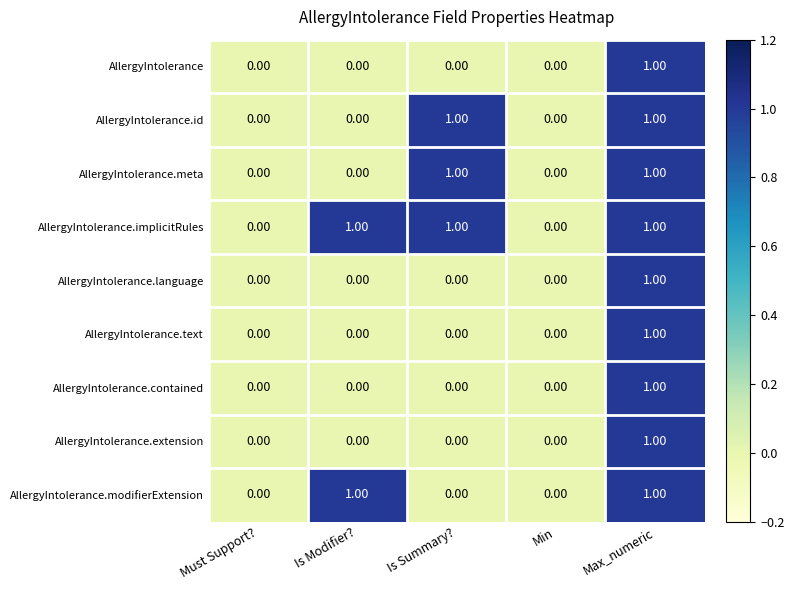

Which series has the largest total across all categories?

AllergyIntolerance.implicitRules